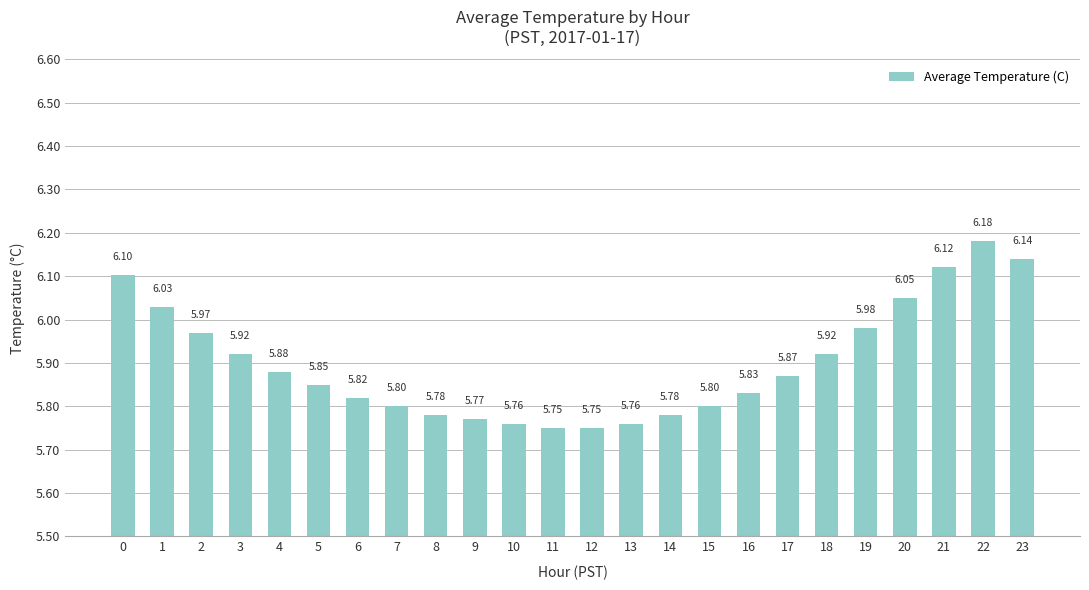

Are the bars grouped side by side (vs. stacked)?

No